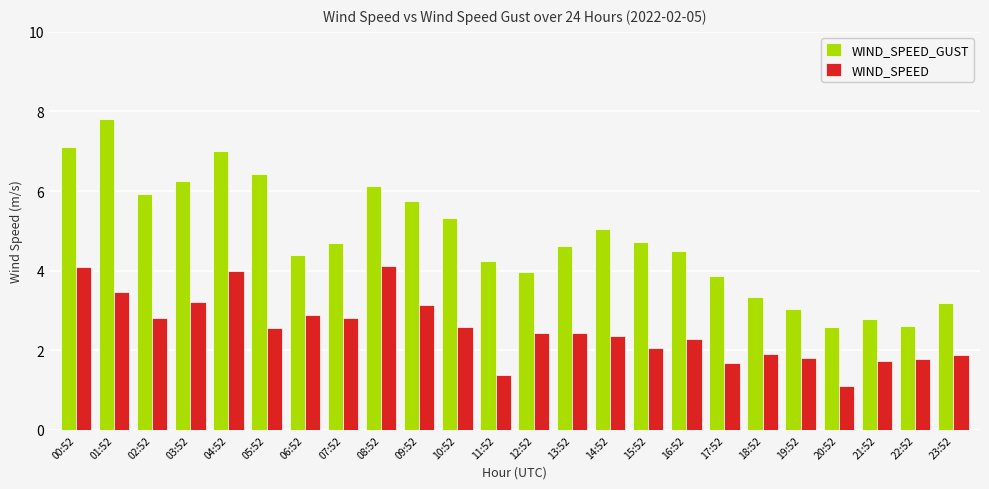

How many values in the WIND_SPEED series exceed 2?

16